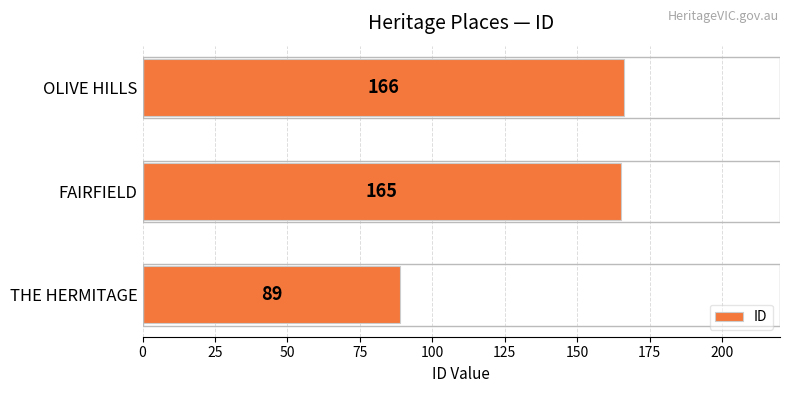

List the labels in order of value, smallest first.

THE HERMITAGE, FAIRFIELD, OLIVE HILLS